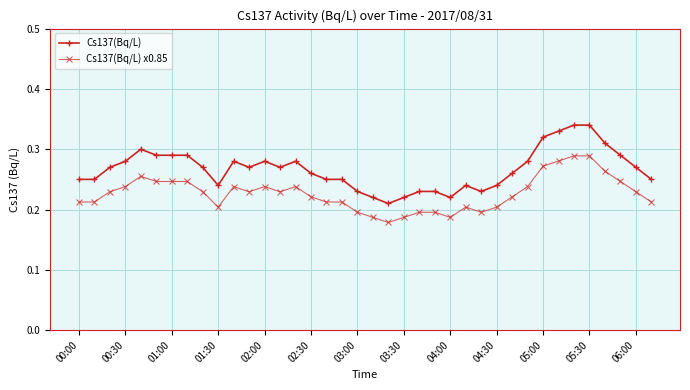

List the series in order of their overall mean, highest first.

Cs137(Bq/L), Cs137(Bq/L) x0.85